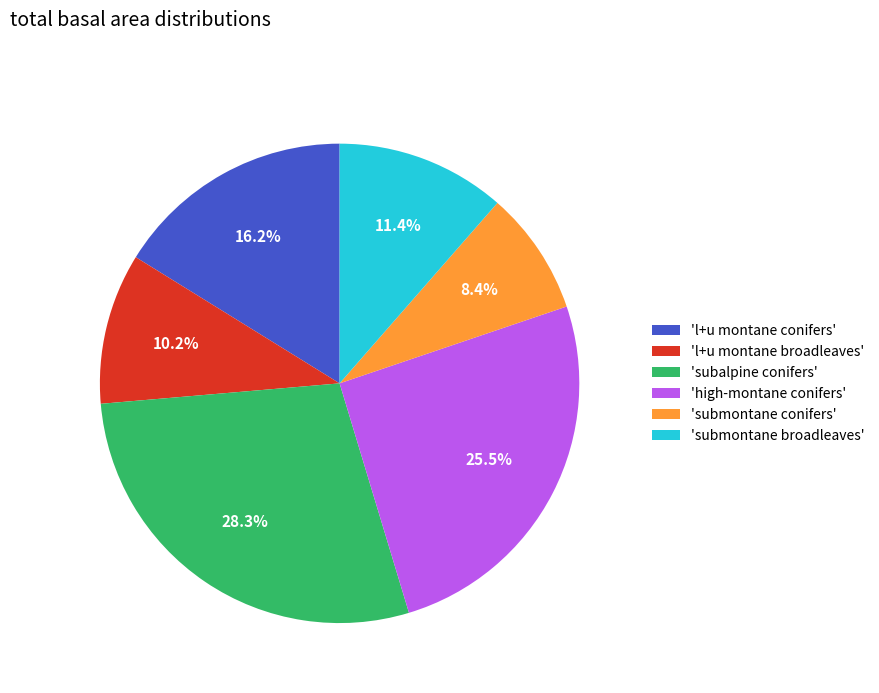

Between 'subalpine conifers' and 'l+u montane conifers', which is larger?

'subalpine conifers'